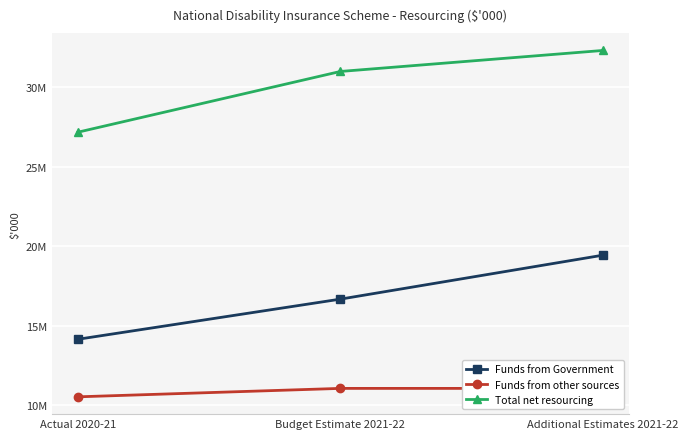

What is the value of the Funds from Government point at the 3rd from the left?

19436425